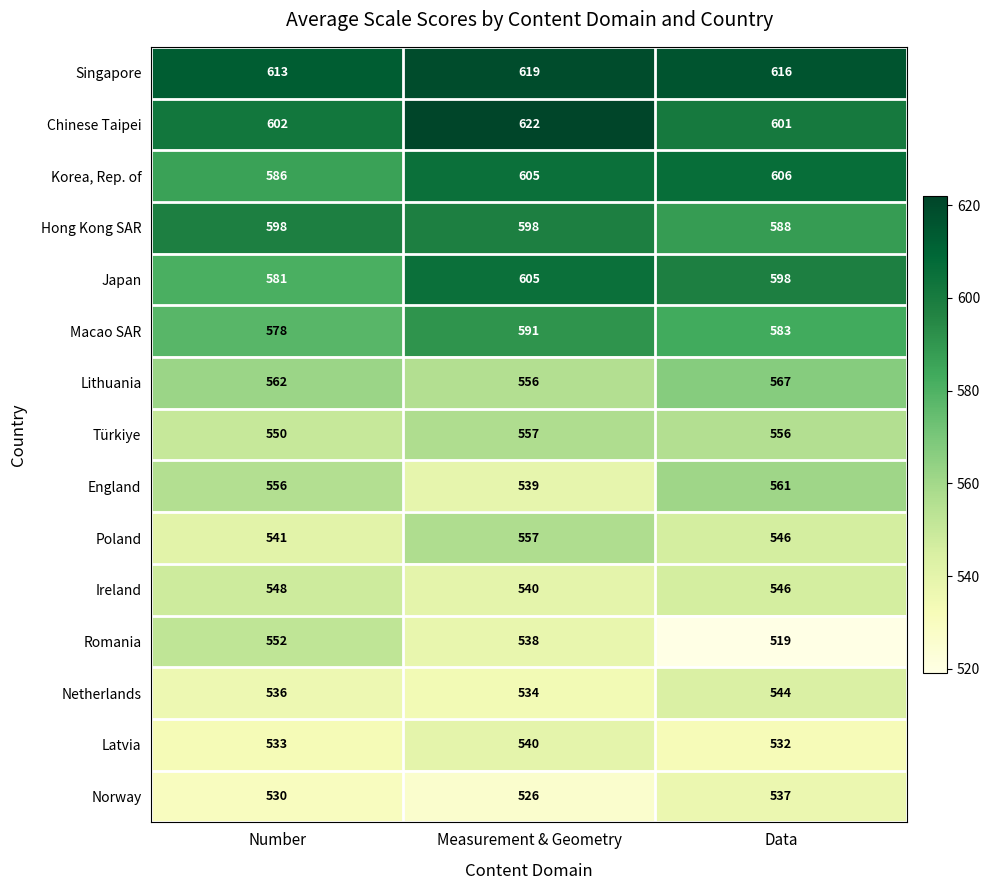

How many Latvia values are between 532 and 540?

3